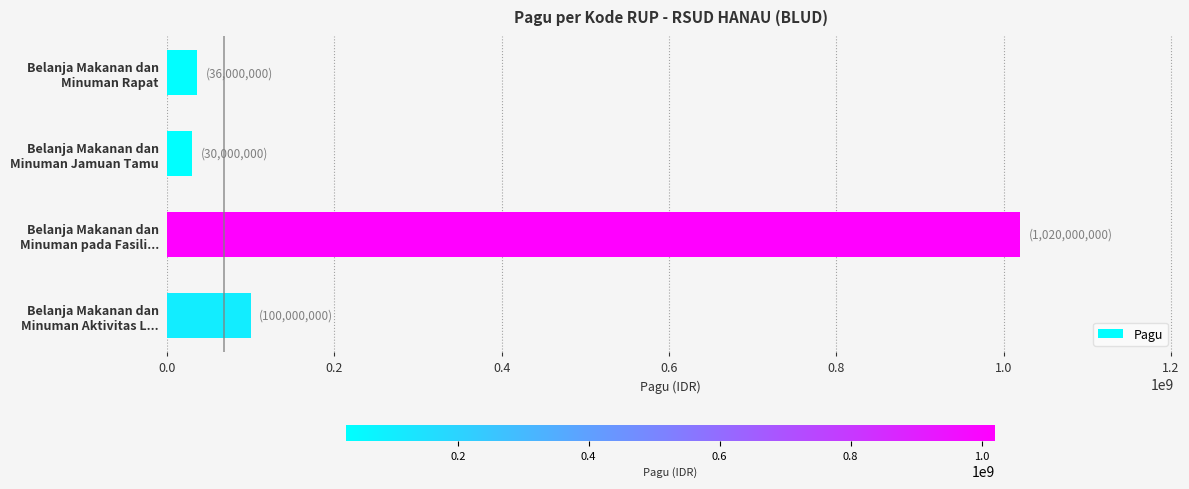

What is the value of the 4th bar from the top?

100000000